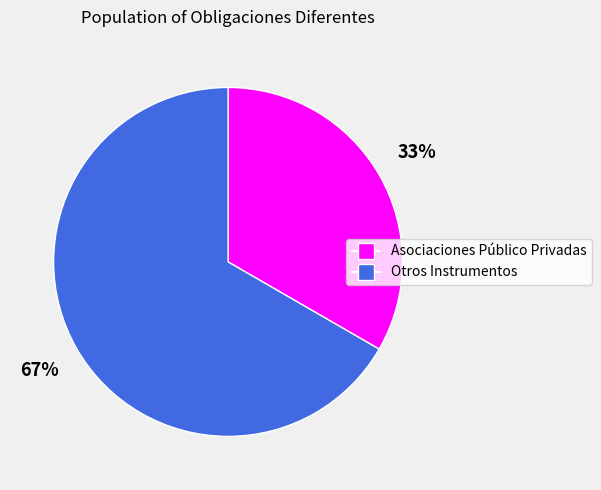

Combined, do Asociaciones Público Privadas and Otros Instrumentos account for over 50%?

Yes